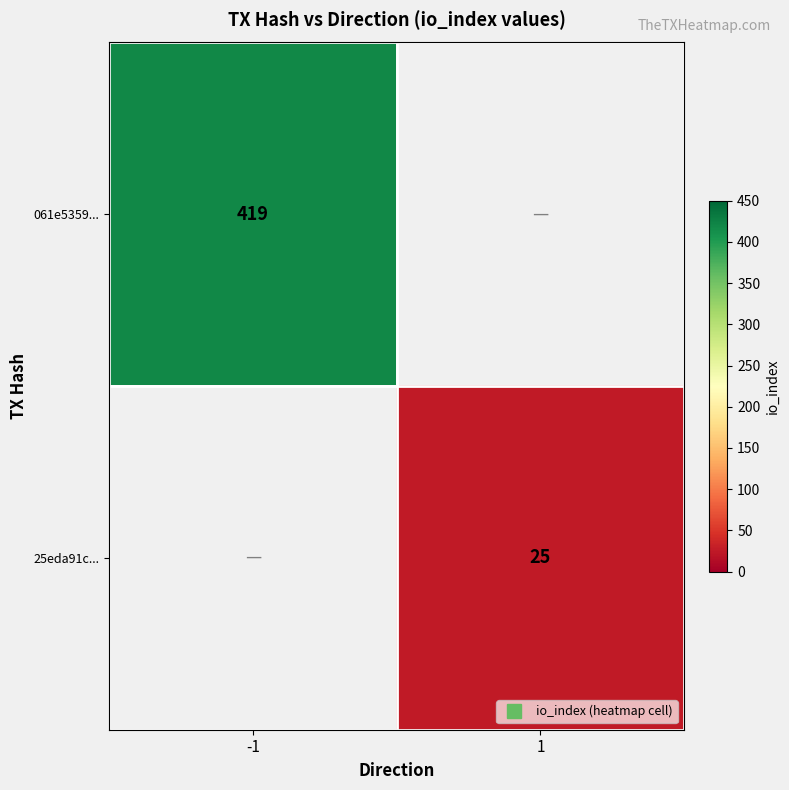

The value of 25eda91c... at 1 is 6.5. True or false?

False